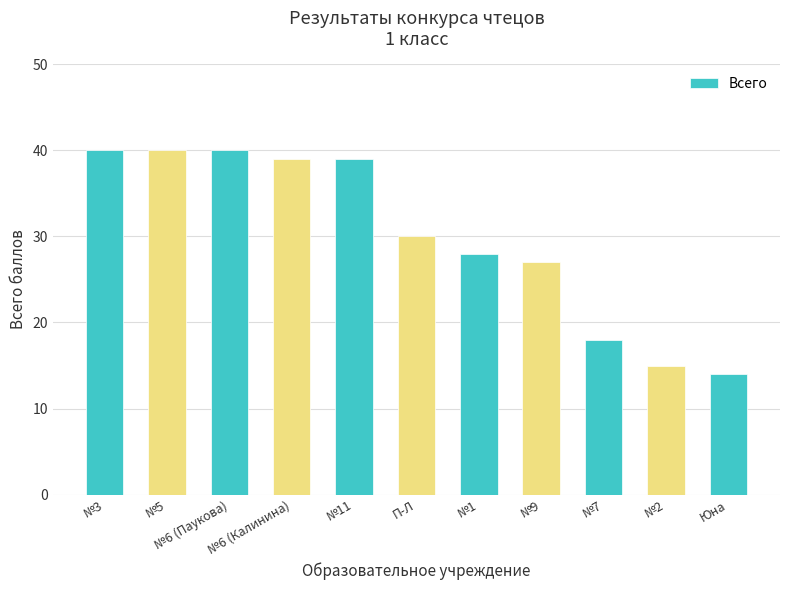

Where is the data nearest to the value 27?

№9